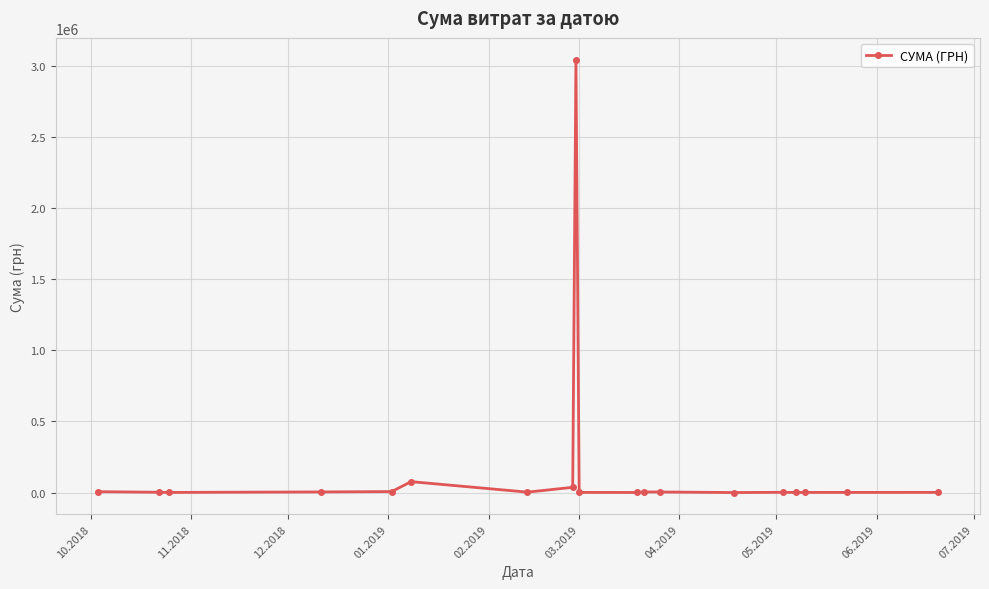

What is the maximum value shown in the chart?

3043706.1